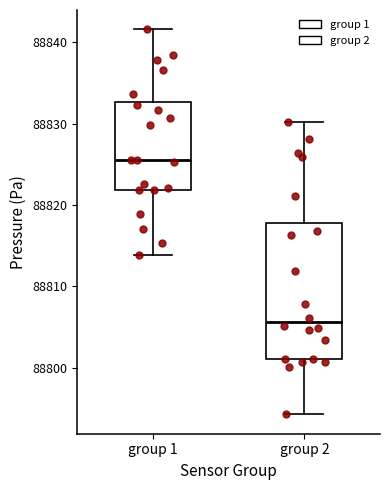

Which box's median line is the lowest?

group 2